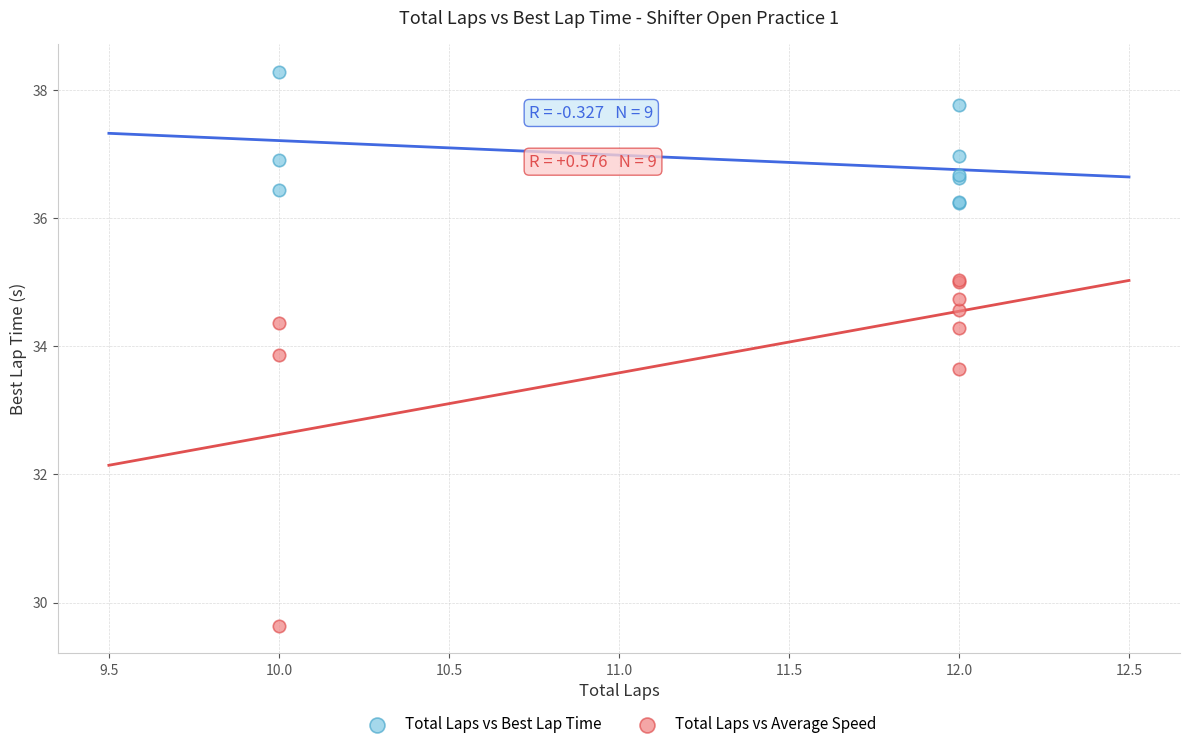

Which series has the widest spread of Y values?

Total Laps vs Average Speed